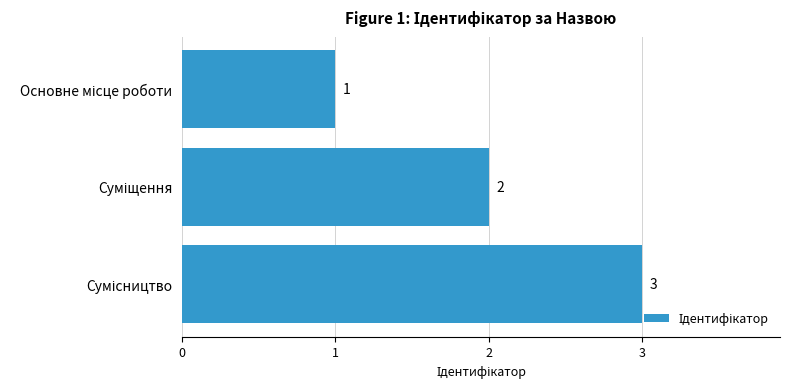

Count the values in the range 1 to 3.

3